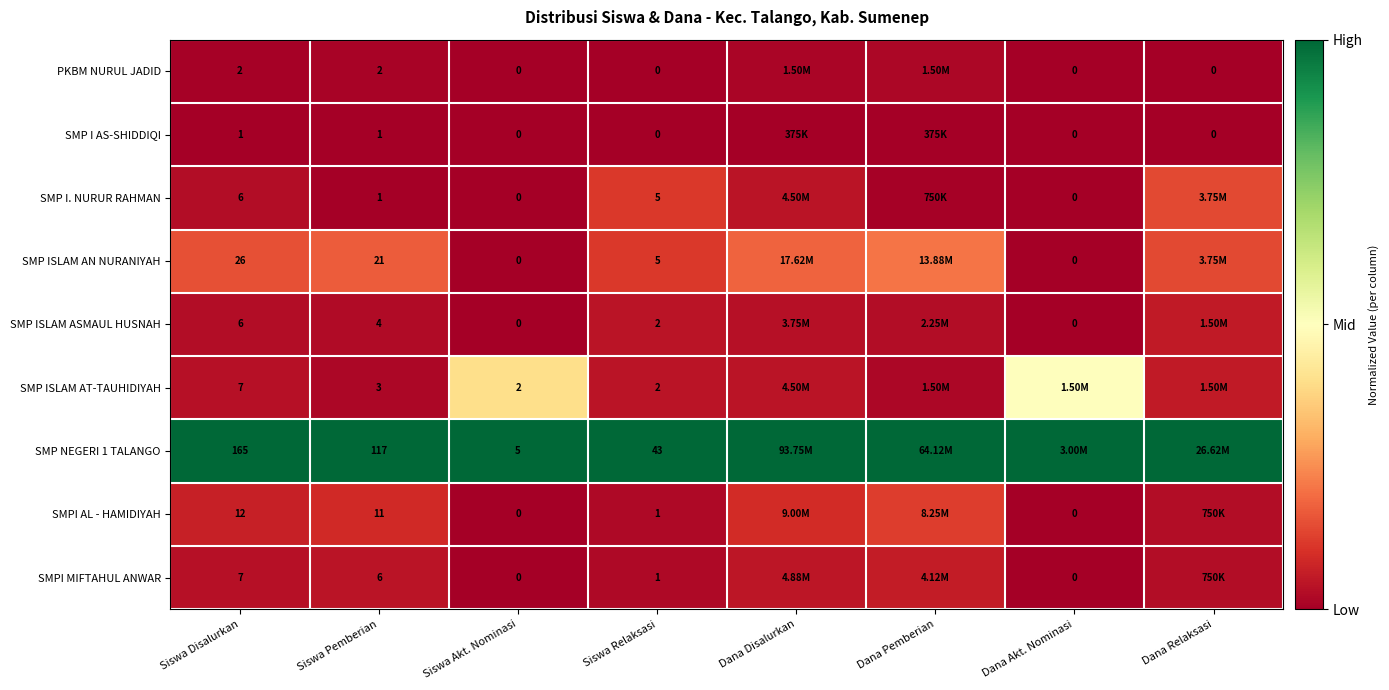

At which label is SMPI MIFTAHUL ANWAR closest to 0?

Siswa Akt. Nominasi